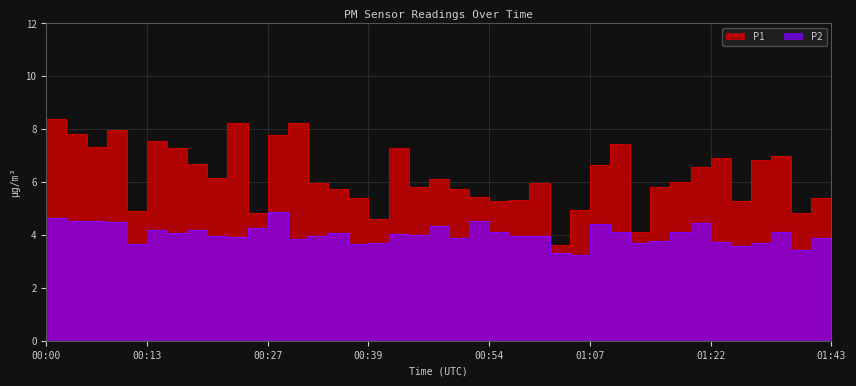

Where is the first local minimum for P2?

00:13